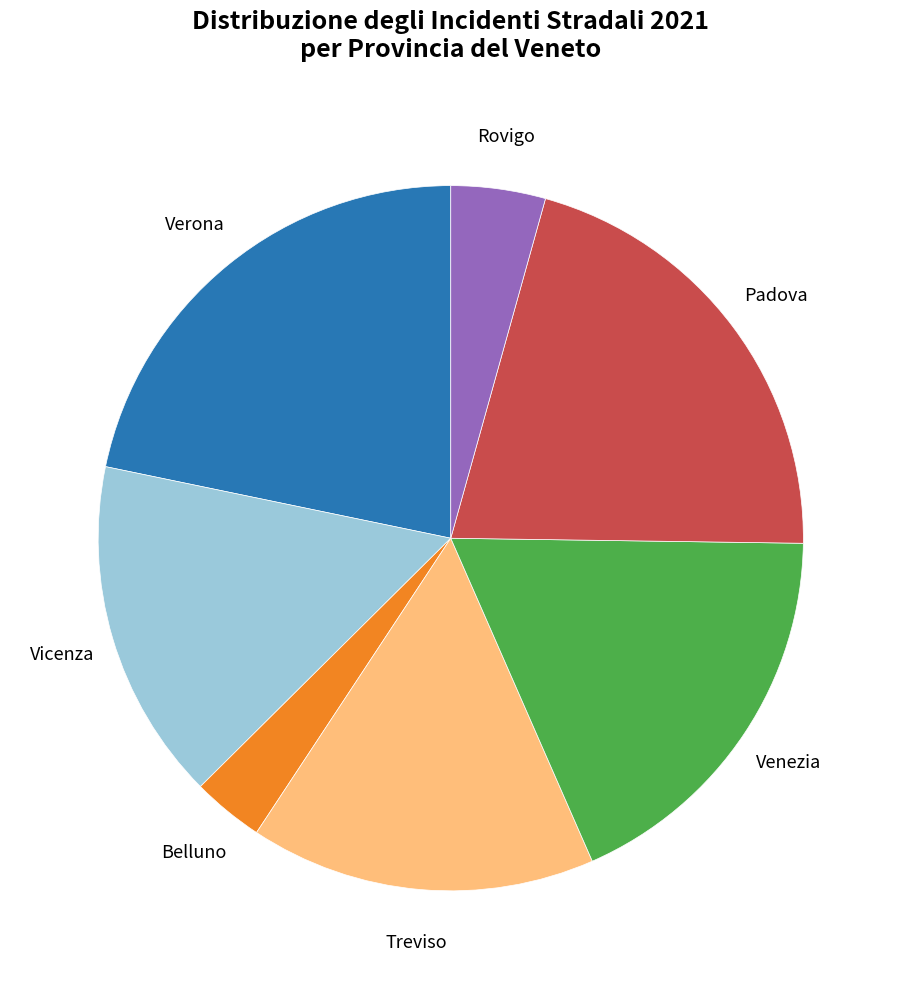

What is the smallest slice in the pie chart?

Belluno